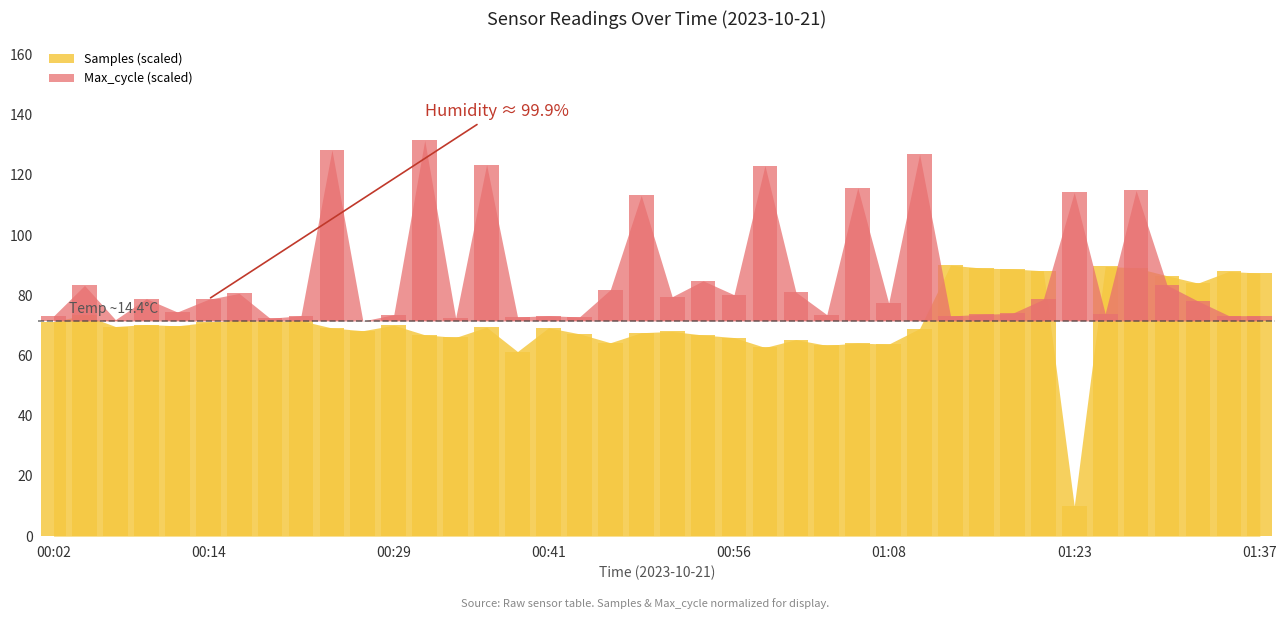

Which has a higher value, 36 or 39?

39